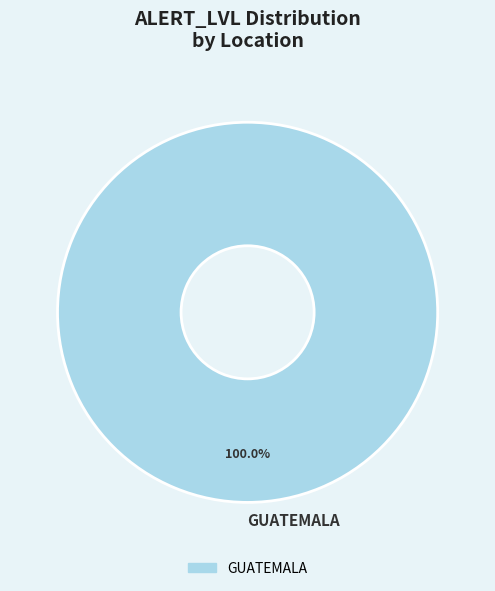

Rank the categories by value from highest to lowest.

GUATEMALA